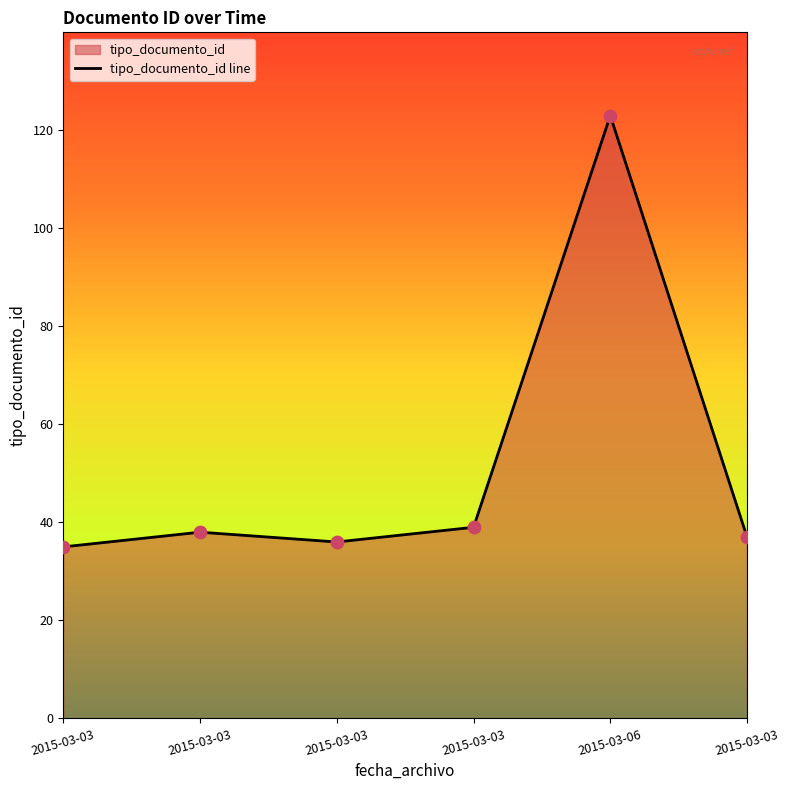

Which has a higher value, 2015-03-03 or 2015-03-03?

2015-03-03